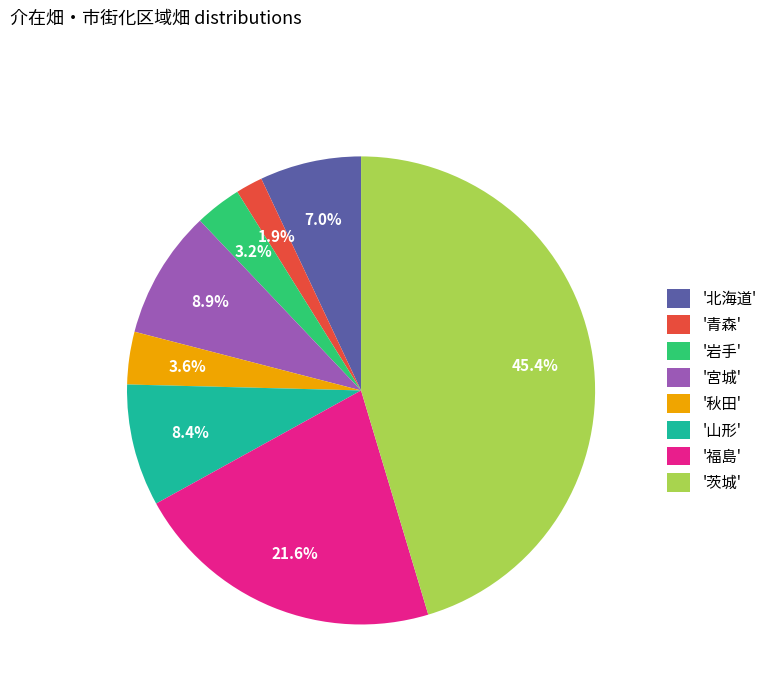

What is the largest slice in the pie chart?

'茨城'